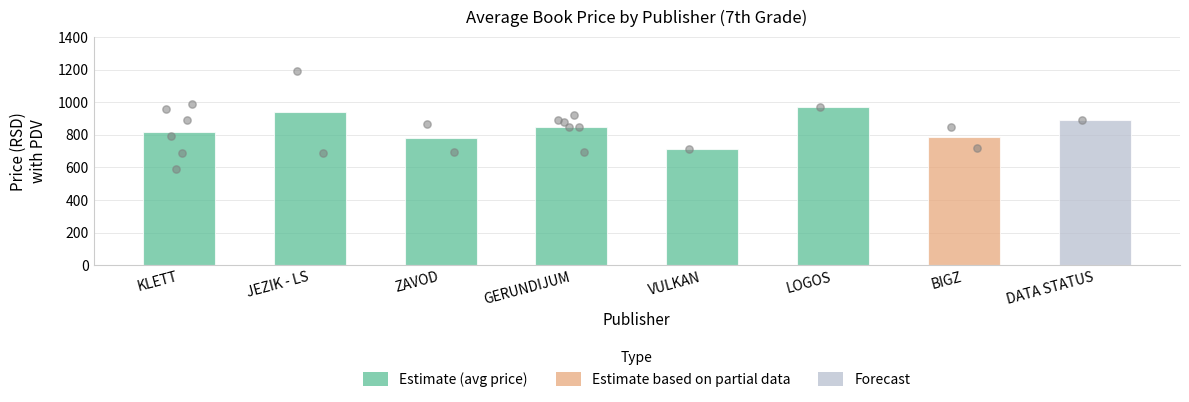

Between KLETT and GERUNDIJUM, which is larger?

GERUNDIJUM